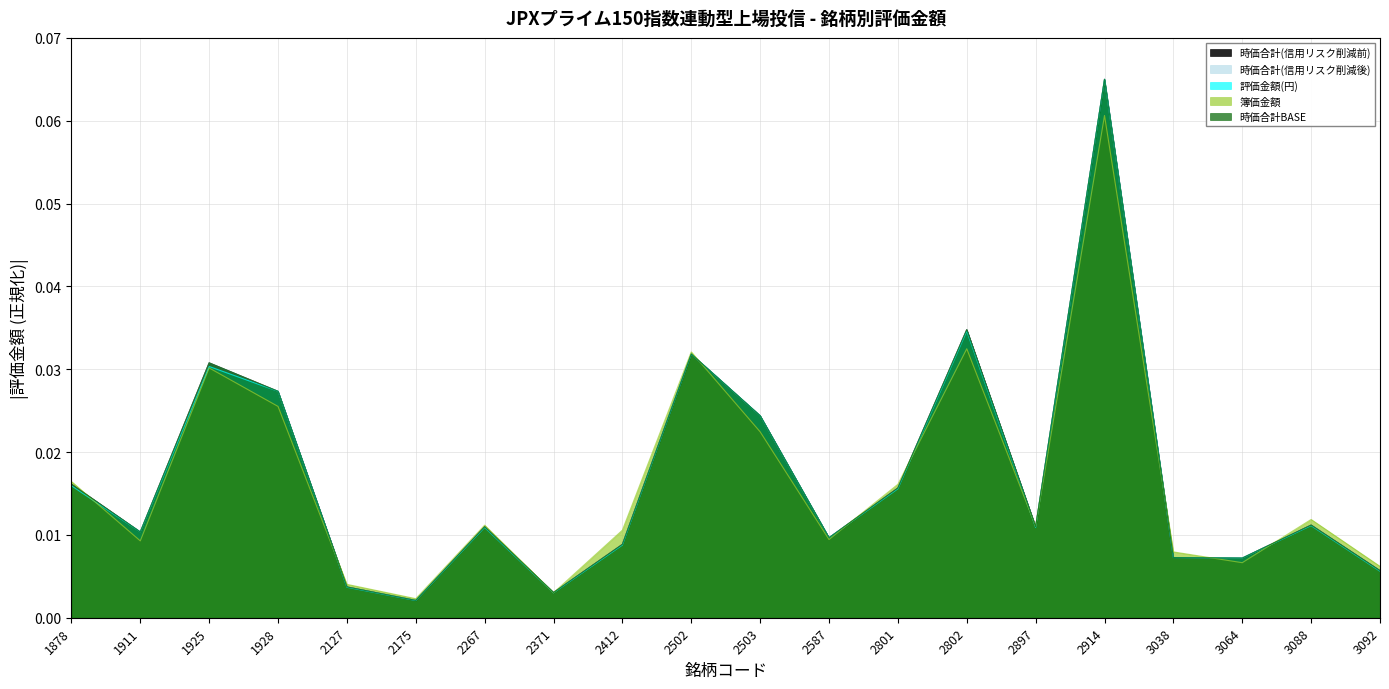

Which has a higher value, 2412 or 3064?

2412